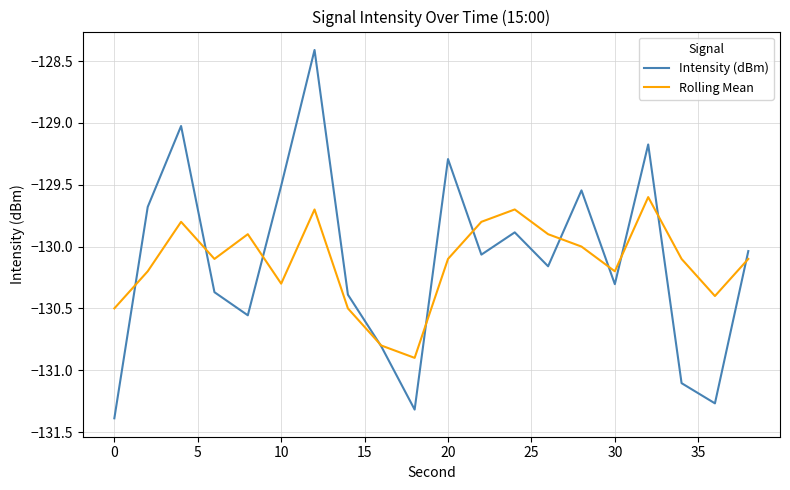

Which series has the widest spread of values?

Intensity (dBm)